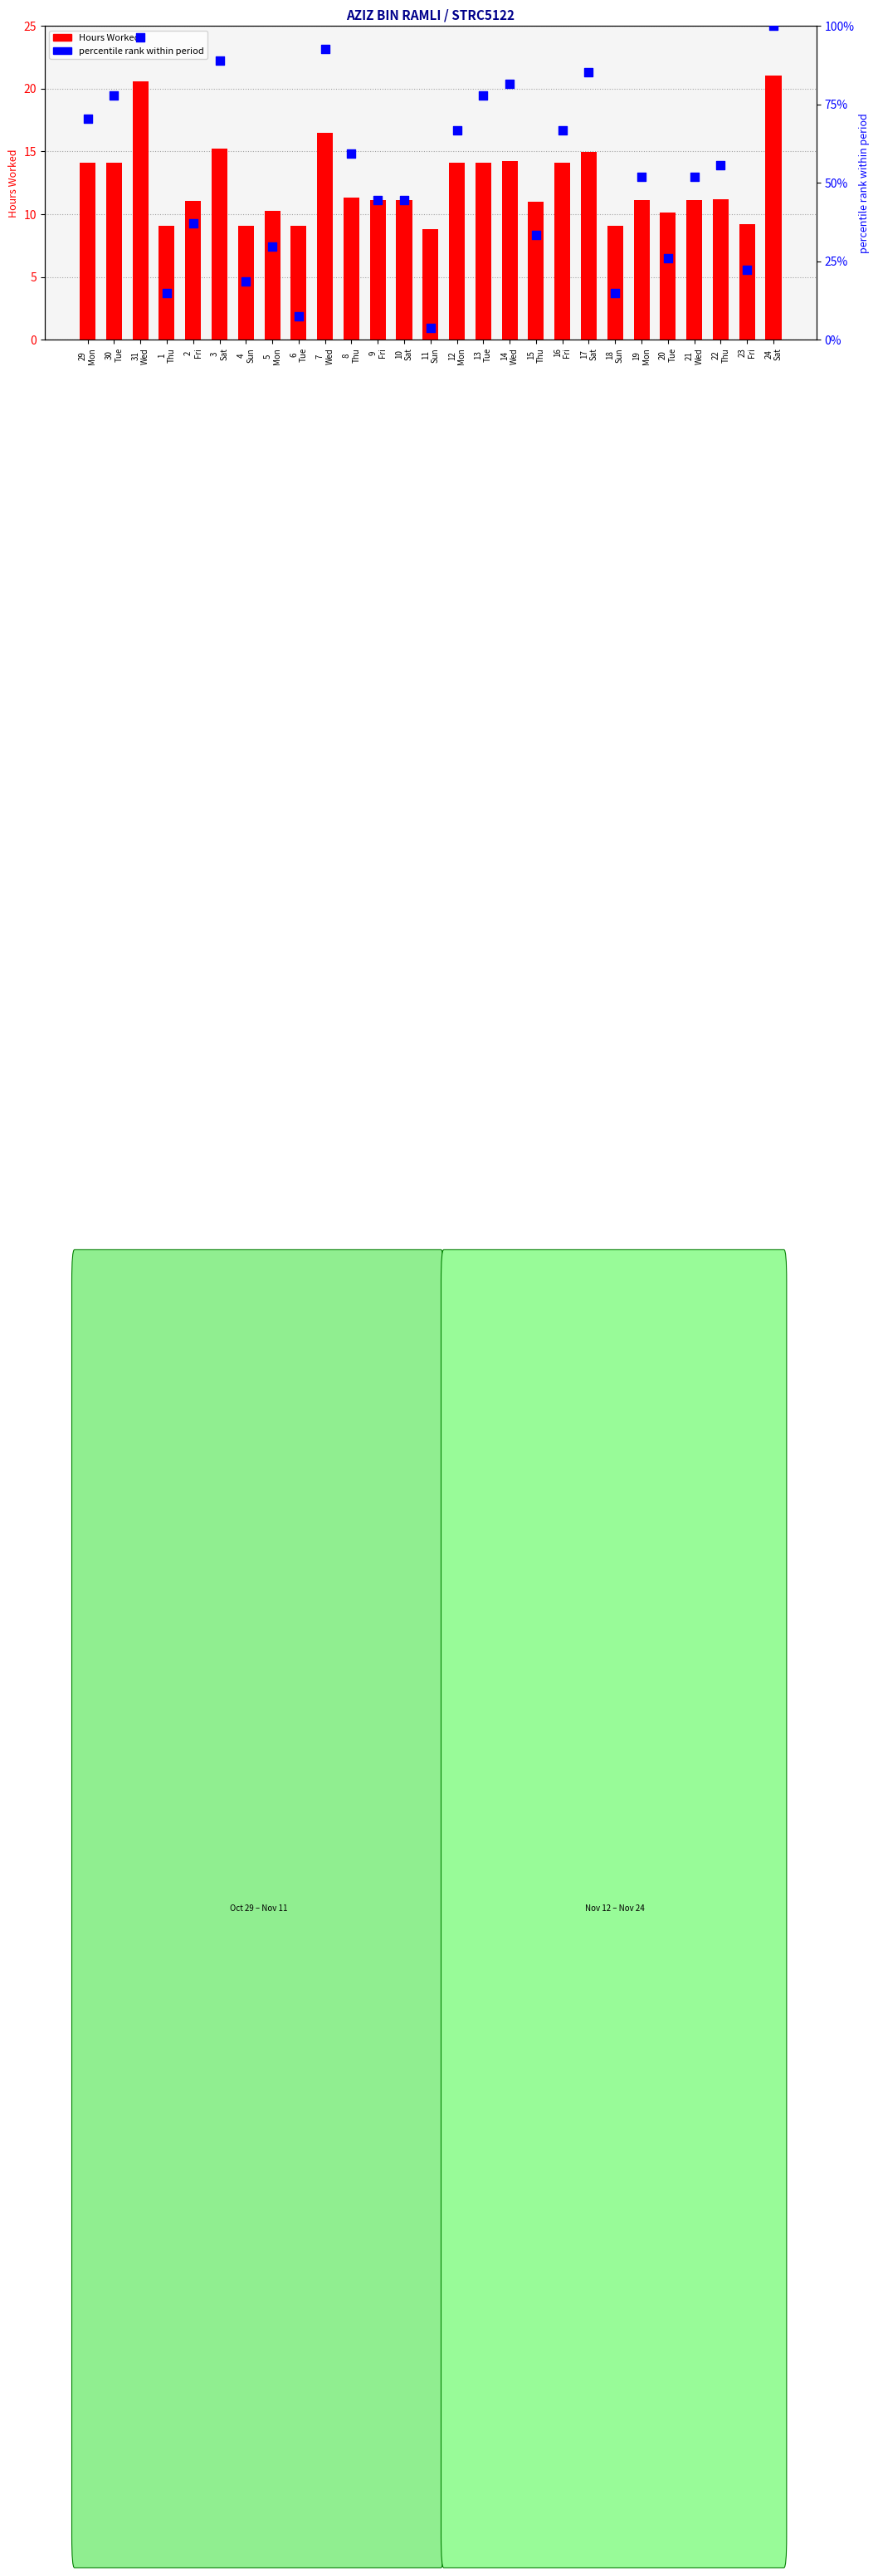

At how many categories does at least one series exceed 42?

17